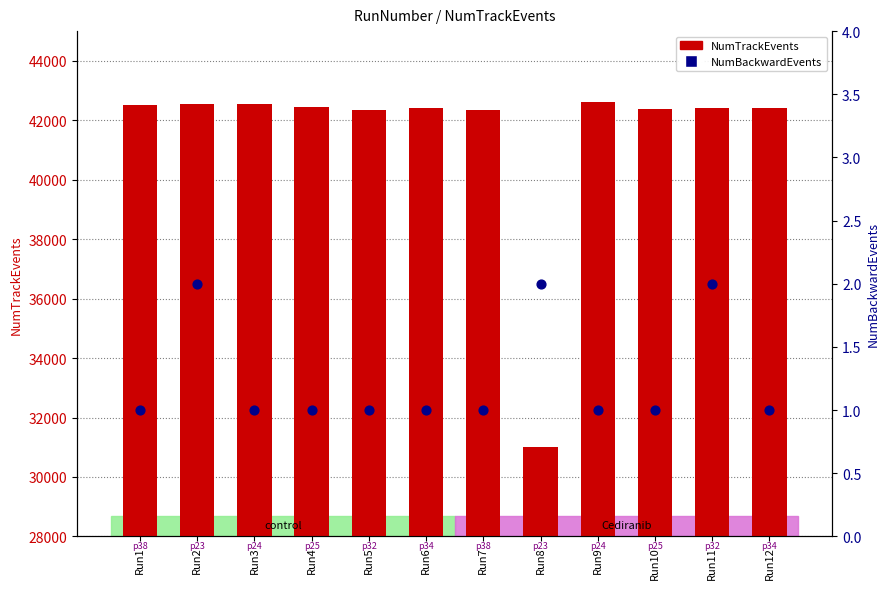

Which series has the widest spread of Y values?

NumTrackEvents